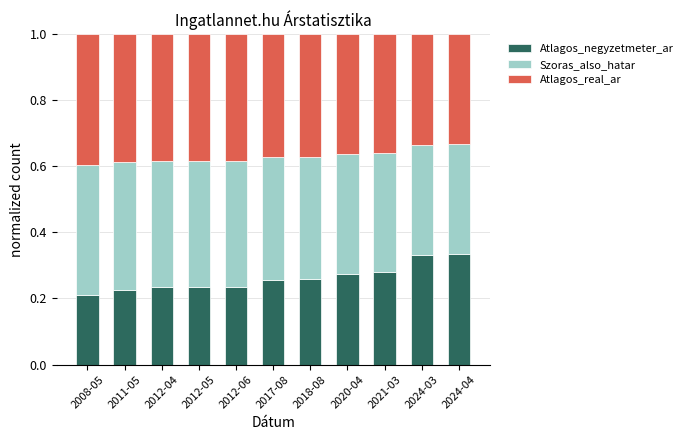

How many bars are there in total?

11